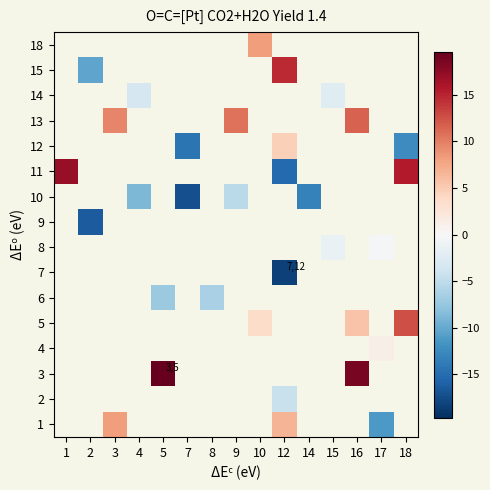

Which has a higher value, 12 or 10?

10